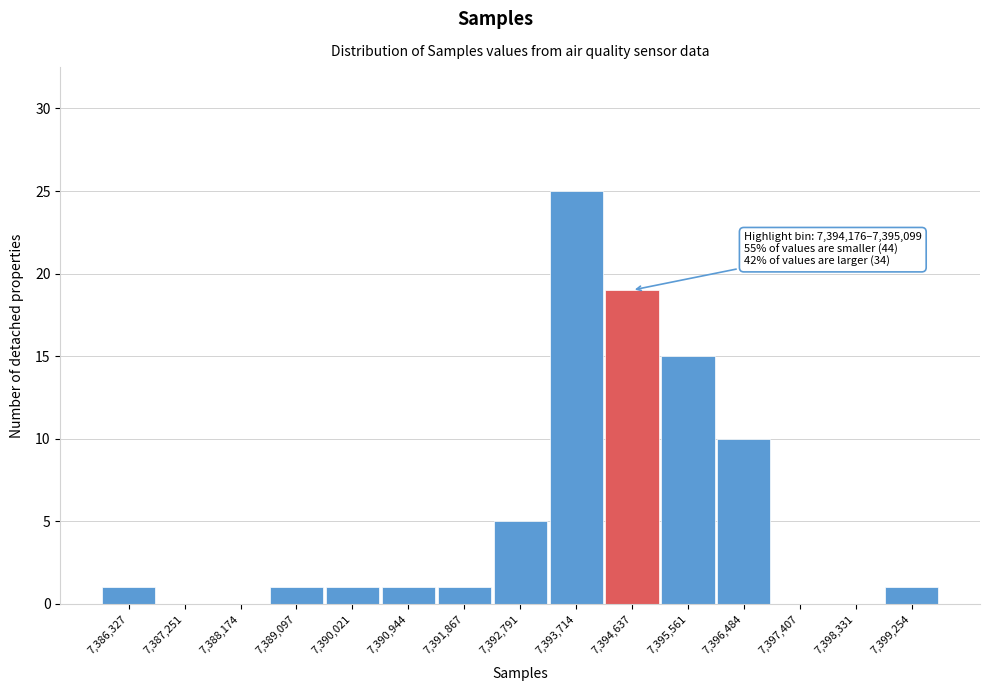

Which range on the x-axis has the tallest bar?

7393300 to 7394200